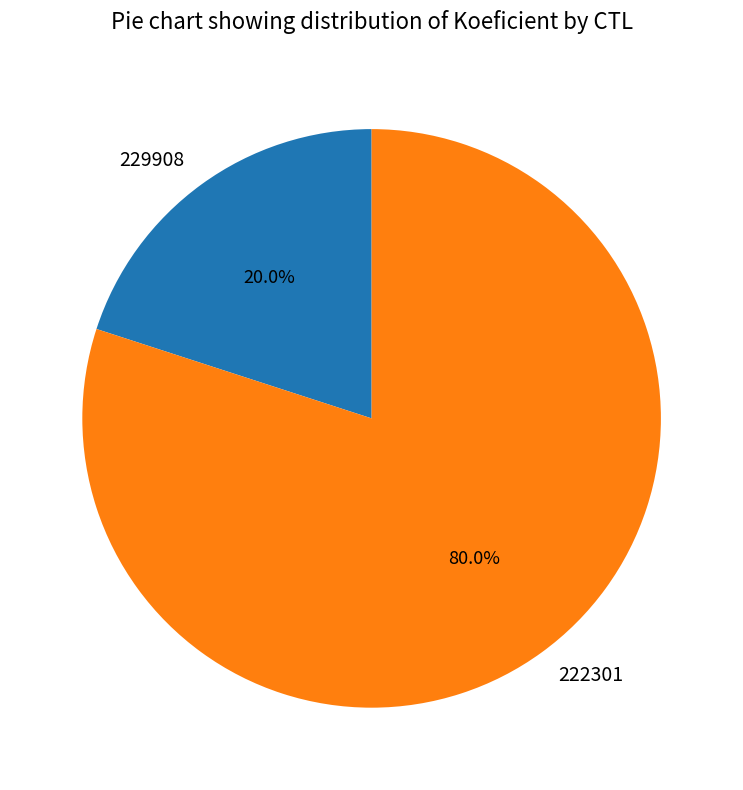

The 222301 slice represents 85% of the pie. True or false?

False